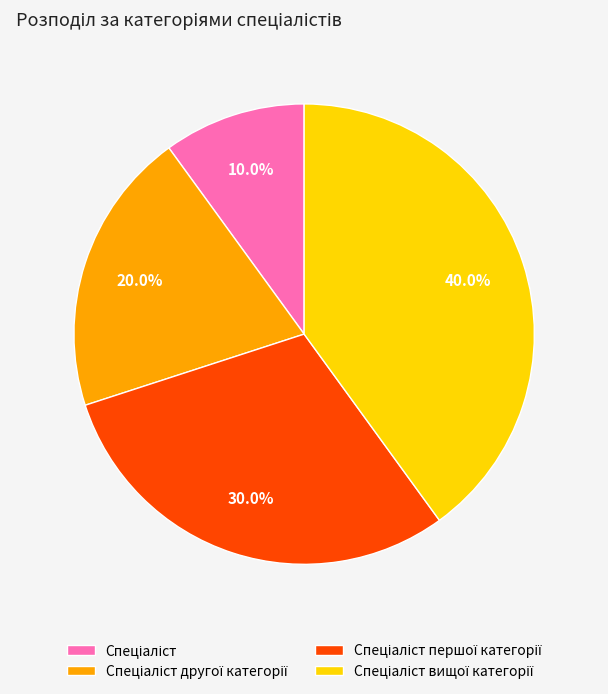

Is there any slice that represents more than half of the pie?

No